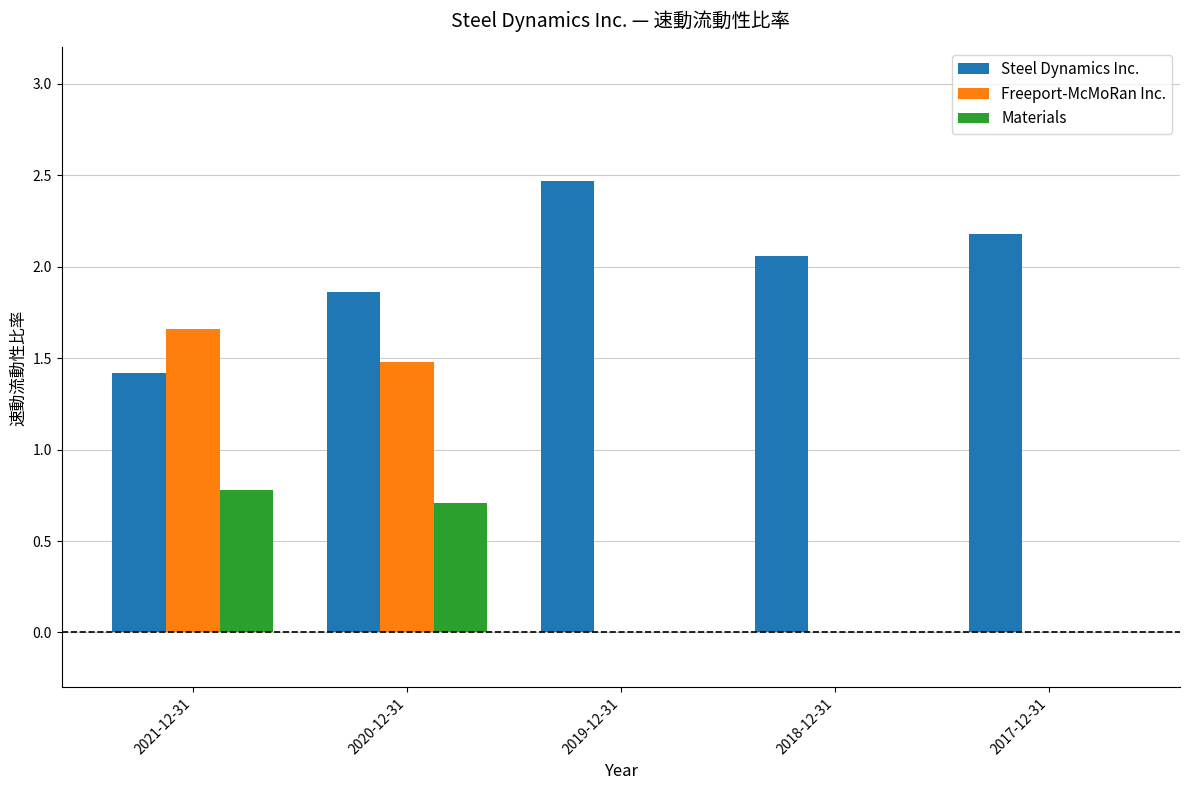

How many groups of bars are there?

5